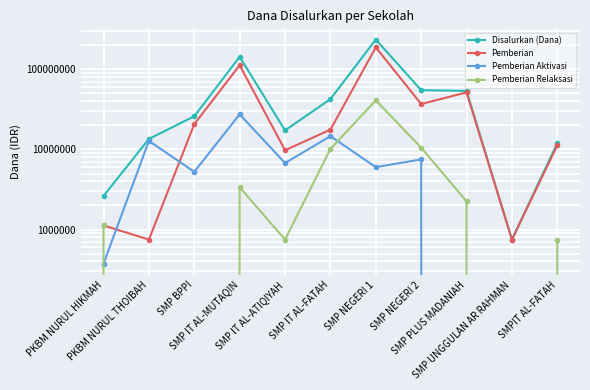

True or false: Disalurkan (Dana) and Pemberian intersect in this chart.

False